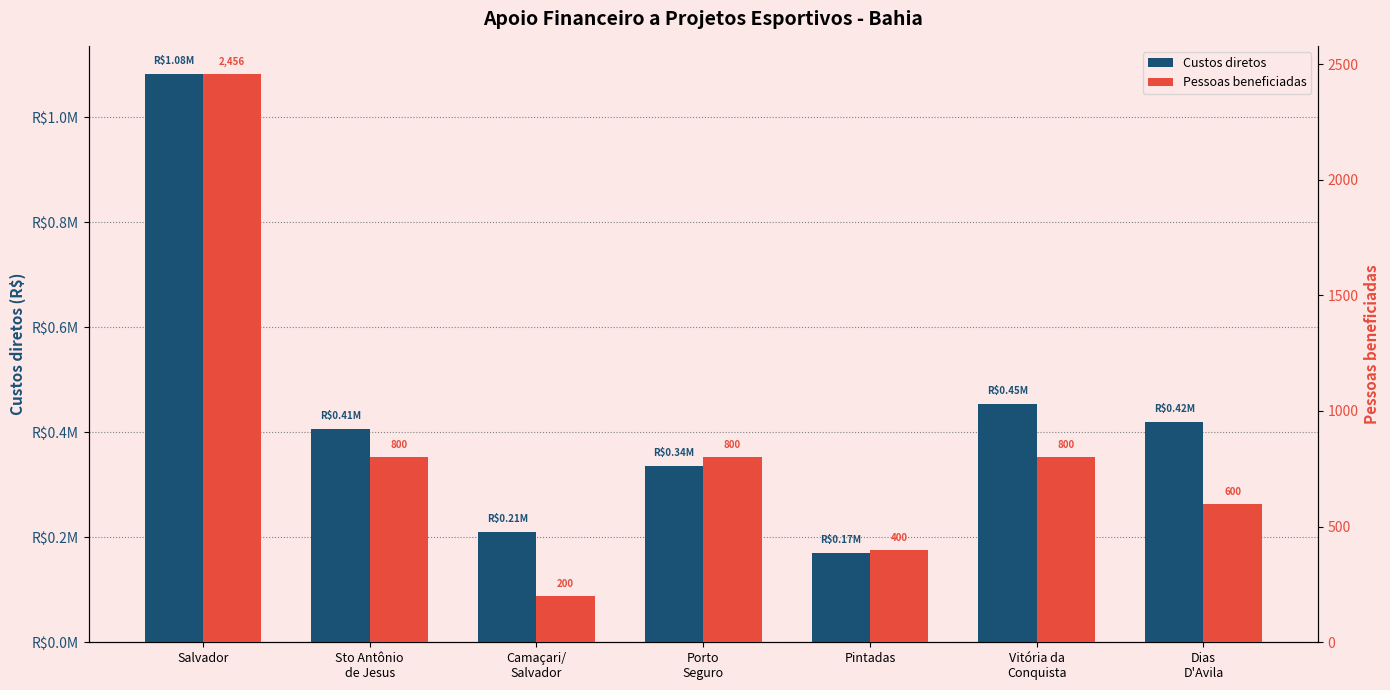

Is it true that Pessoas beneficiadas equals 800.0 at Porto
Seguro?

True